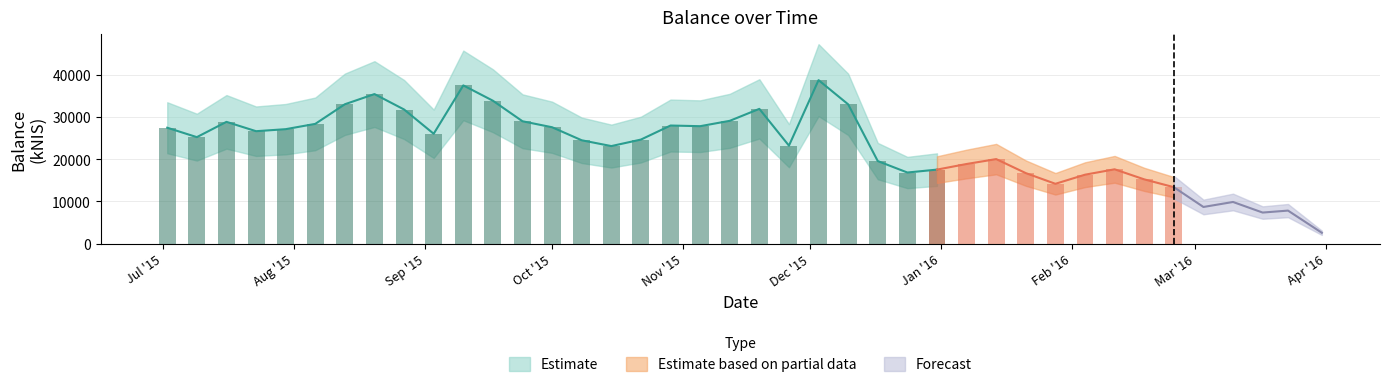

How many data points does each series have?

40